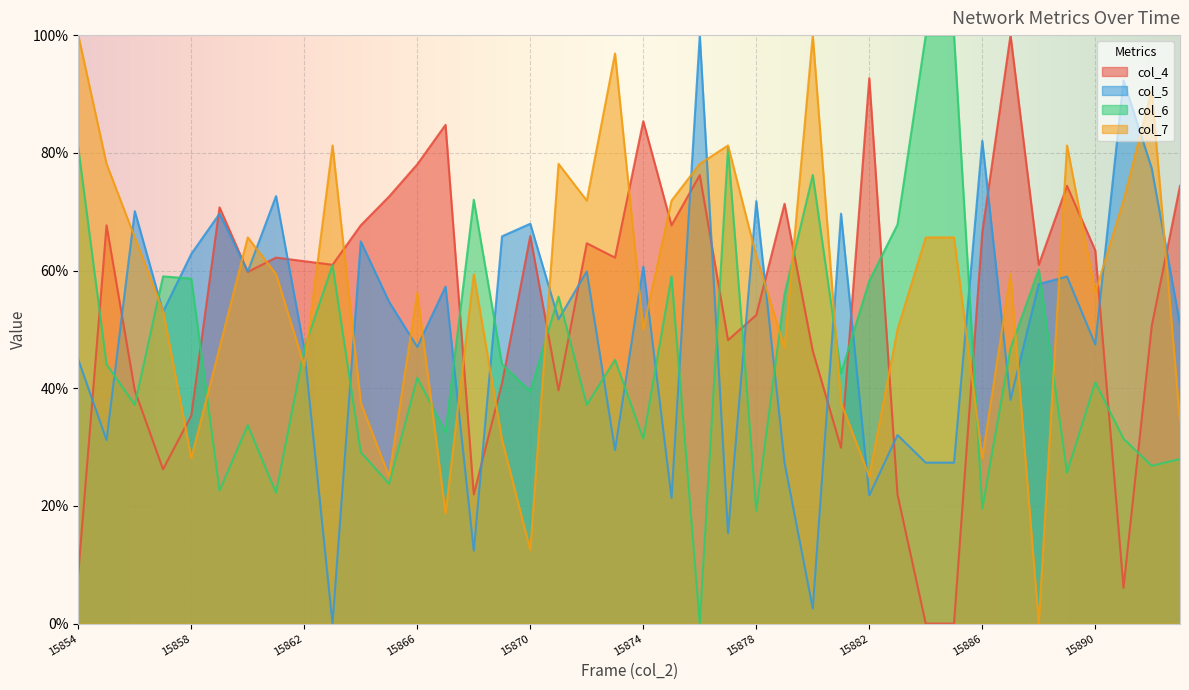

Reading right to left, transcribe all the data shown in this chart.

col_4: 15893=74.4	15892=50.6	15891=6.1	15890=63.4	15889=74.4	15888=61.0	15887=100.0	15886=66.5	15885=0.0	15884=0.0	15883=22.0	15882=92.7	15881=29.9	15880=46.3	15879=71.3	15878=52.4	15877=48.2	15876=76.2	15875=67.7	15874=85.4	15873=62.2	15872=64.6	15871=39.6	15870=65.9	15869=40.9	15868=22.0	15867=84.8	15866=78.0	15865=72.6	15864=67.7	15863=61.0	15862=61.6	15861=62.2	15860=59.8	15859=70.7	15858=35.4	15857=26.2	15856=39.6	15855=67.7	15854=8.5
col_5: 15893=50.9	15892=77.4	15891=92.3	15890=47.4	15889=59.0	15888=57.7	15887=38.0	15886=82.1	15885=27.4	15884=27.4	15883=32.1	15882=21.8	15881=69.7	15880=2.6	15879=27.4	15878=71.8	15877=15.4	15876=100.0	15875=21.4	15874=60.7	15873=29.5	15872=59.8	15871=51.7	15870=67.9	15869=65.8	15868=12.4	15867=57.3	15866=47.0	15865=54.7	15864=65.0	15863=0.0	15862=46.6	15861=72.6	15860=59.8	15859=69.7	15858=62.8	15857=53.0	15856=70.1	15855=31.2	15854=44.9
col_6: 15893=28.0	15892=26.8	15891=31.4	15890=41.0	15889=25.7	15888=60.2	15887=46.7	15886=19.5	15885=100.0	15884=100.0	15883=67.8	15882=58.2	15881=42.5	15880=76.2	15879=55.9	15878=19.2	15877=80.8	15876=0.0	15875=59.0	15874=31.4	15873=44.8	15872=37.2	15871=55.6	15870=39.5	15869=44.1	15868=72.0	15867=32.6	15866=41.8	15865=23.8	15864=29.1	15863=60.9	15862=46.7	15861=22.2	15860=33.7	15859=22.6	15858=58.6	15857=59.0	15856=37.2	15855=44.1	15854=80.8
col_7: 15893=34.4	15892=90.6	15891=71.9	15890=56.2	15889=81.2	15888=0.0	15887=59.4	15886=28.1	15885=65.6	15884=65.6	15883=50.0	15882=25.0	15881=37.5	15880=100.0	15879=46.9	15878=62.5	15877=81.2	15876=78.1	15875=71.9	15874=50.0	15873=96.9	15872=71.9	15871=78.1	15870=12.5	15869=31.2	15868=59.4	15867=18.7	15866=56.2	15865=25.0	15864=37.5	15863=81.2	15862=43.7	15861=59.4	15860=65.6	15859=46.9	15858=28.1	15857=53.1	15856=65.6	15855=78.1	15854=100.0